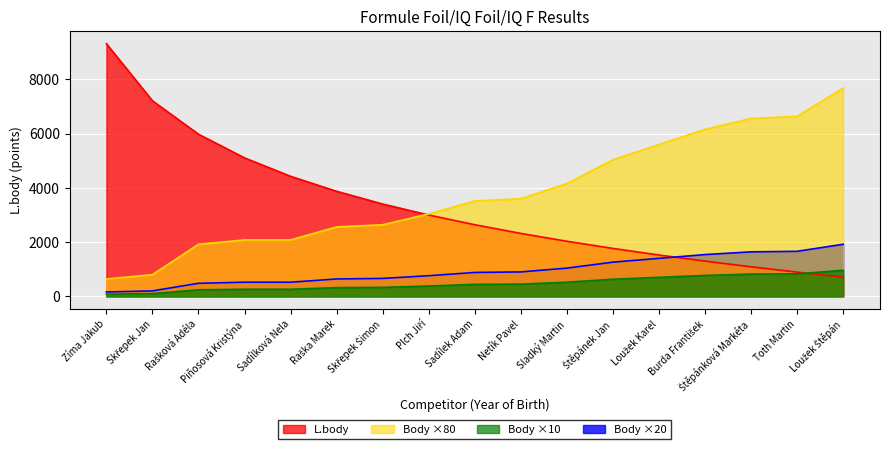

Which series has the largest range (max minus min)?

L.body